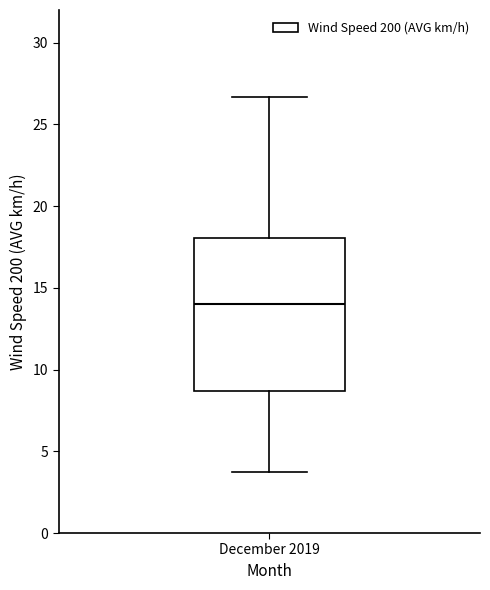

Where does the median line of the box for December 2019 sit on the y-axis? The values are not printed on the chart, so give them approximately, as read against the axis.

14.0